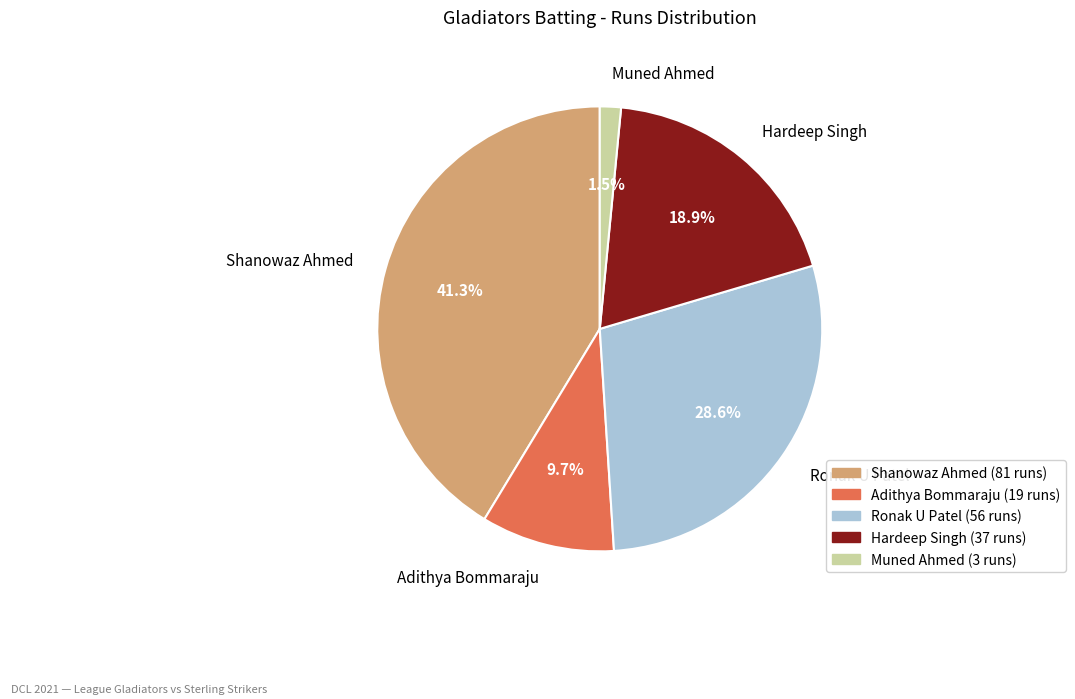

Which slice is the smallest?

Muned Ahmed